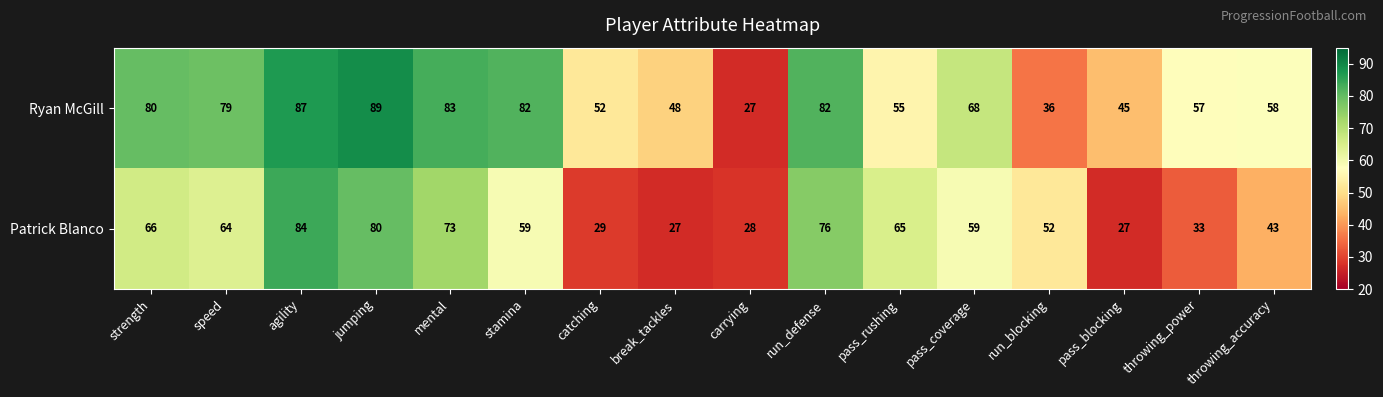

Count the number of data series in this chart.

2